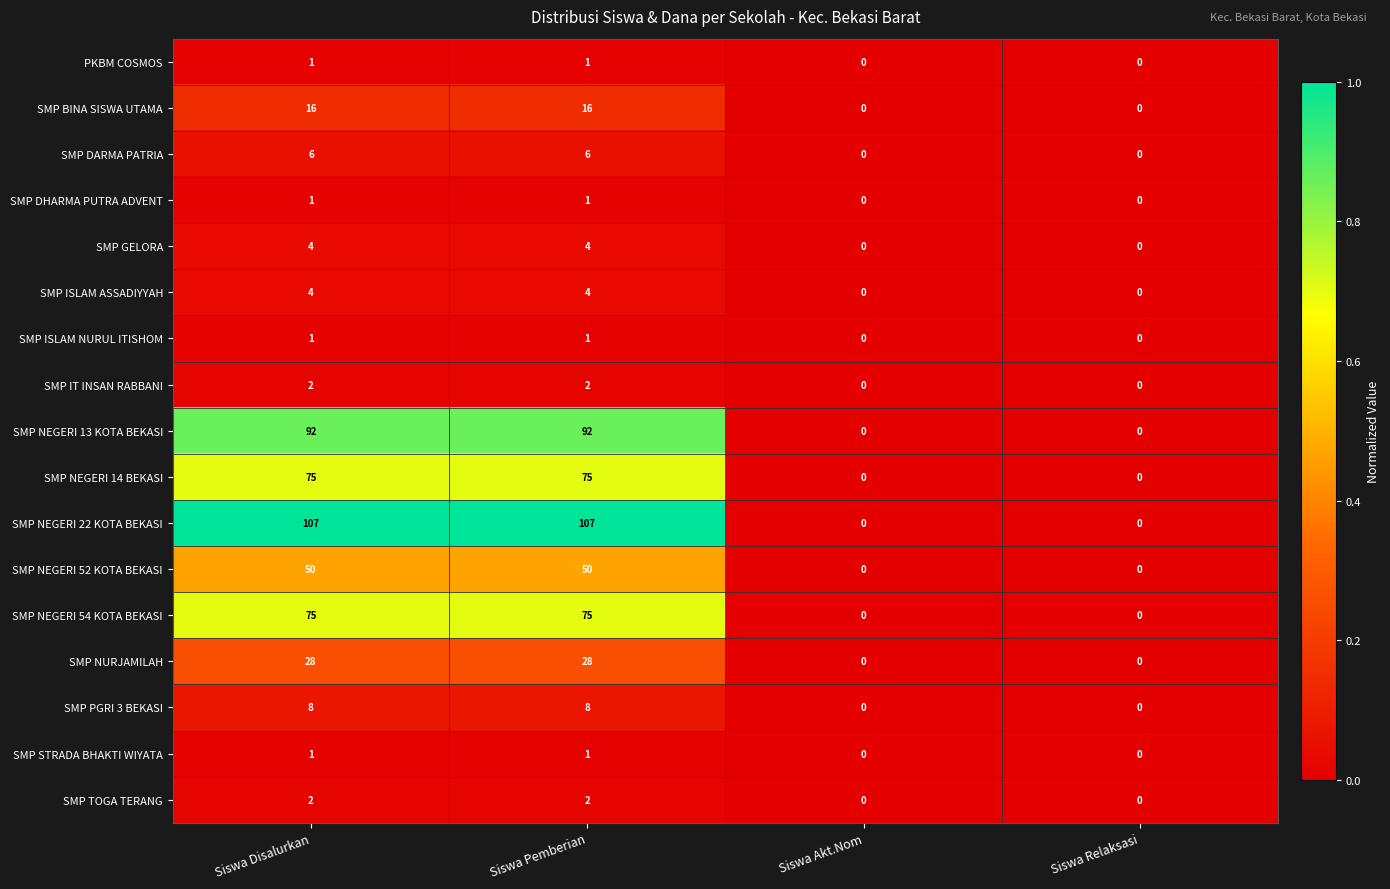

Count the SMP IT INSAN RABBANI values in the range 0 to 2.

4